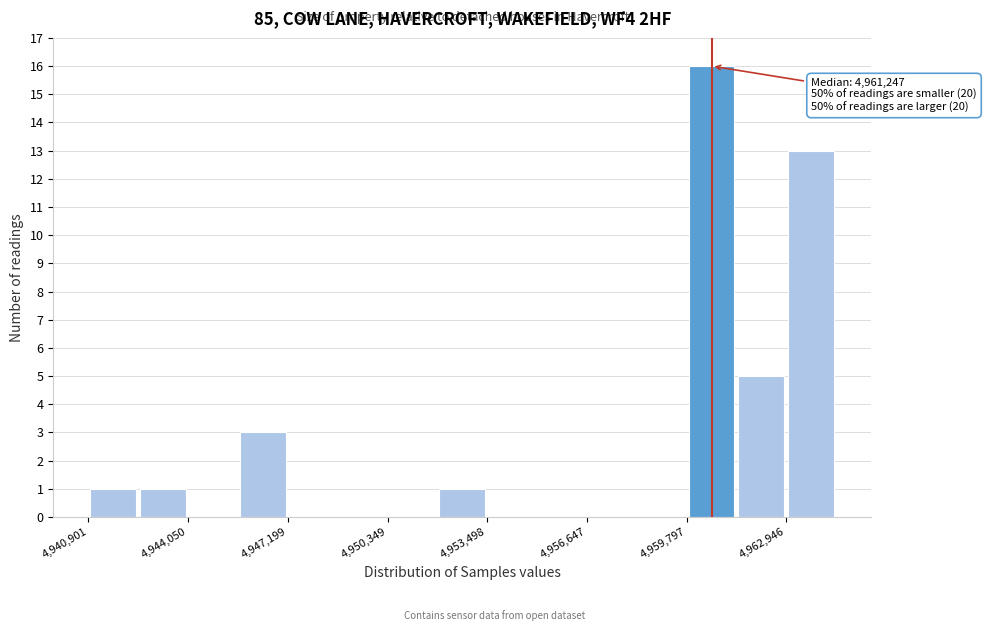

Read against the x-axis, roughly where is the centre of the tallest bar?

4960500